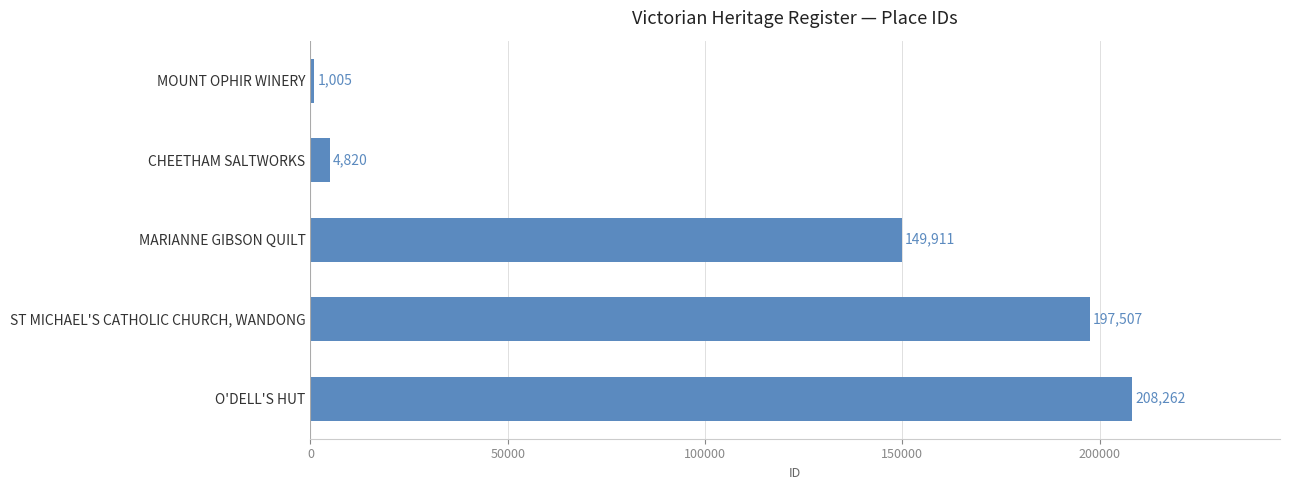

Reading bottom to top, what are all the values shown in this chart?

208262	197507	149911	4820	1005